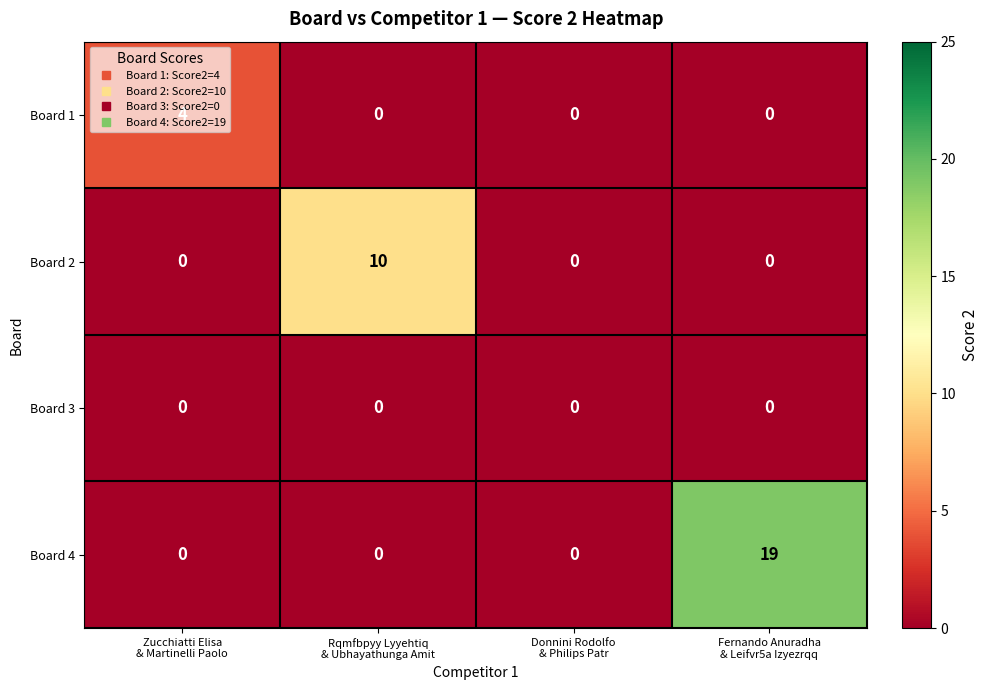

Rank the series by their maximum value, from lowest to highest.

Board 3, Board 1, Board 2, Board 4